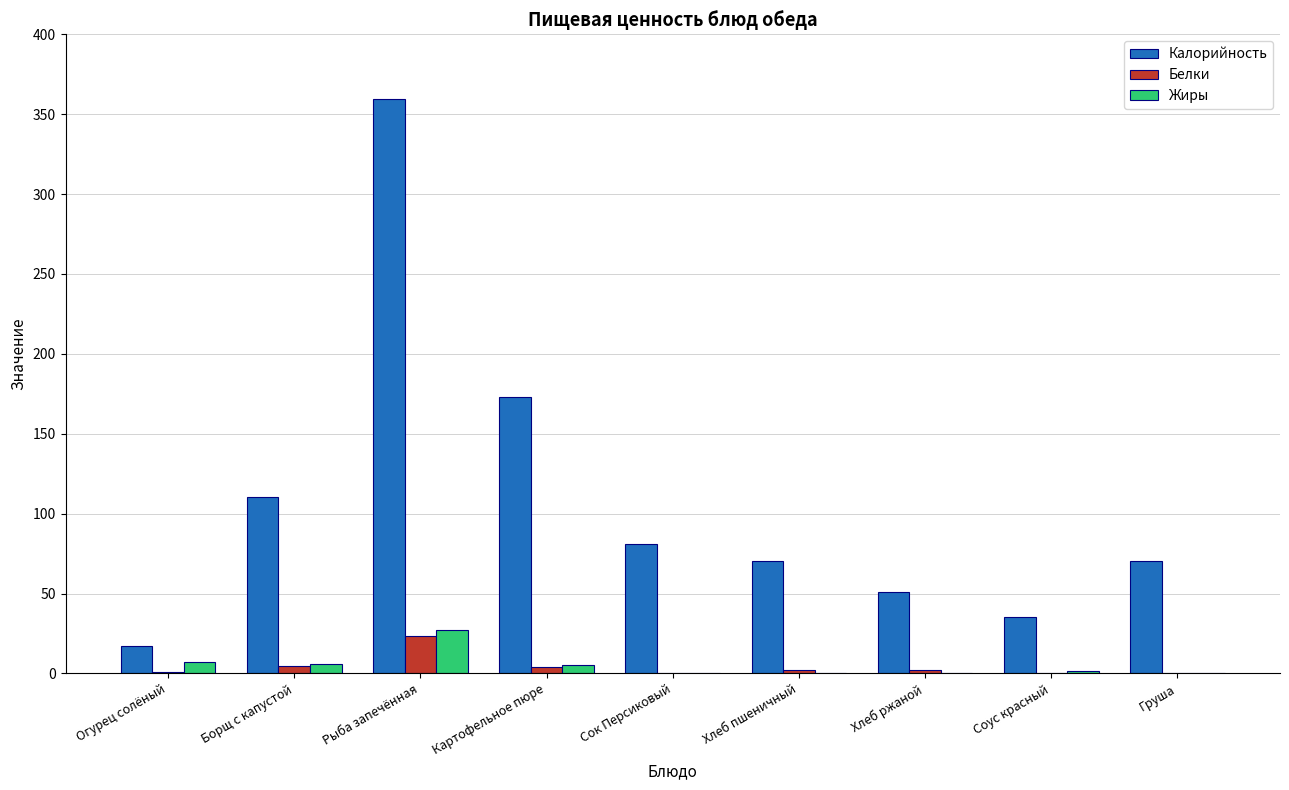

What is the total value across all series at Рыба запечённая?

410.0